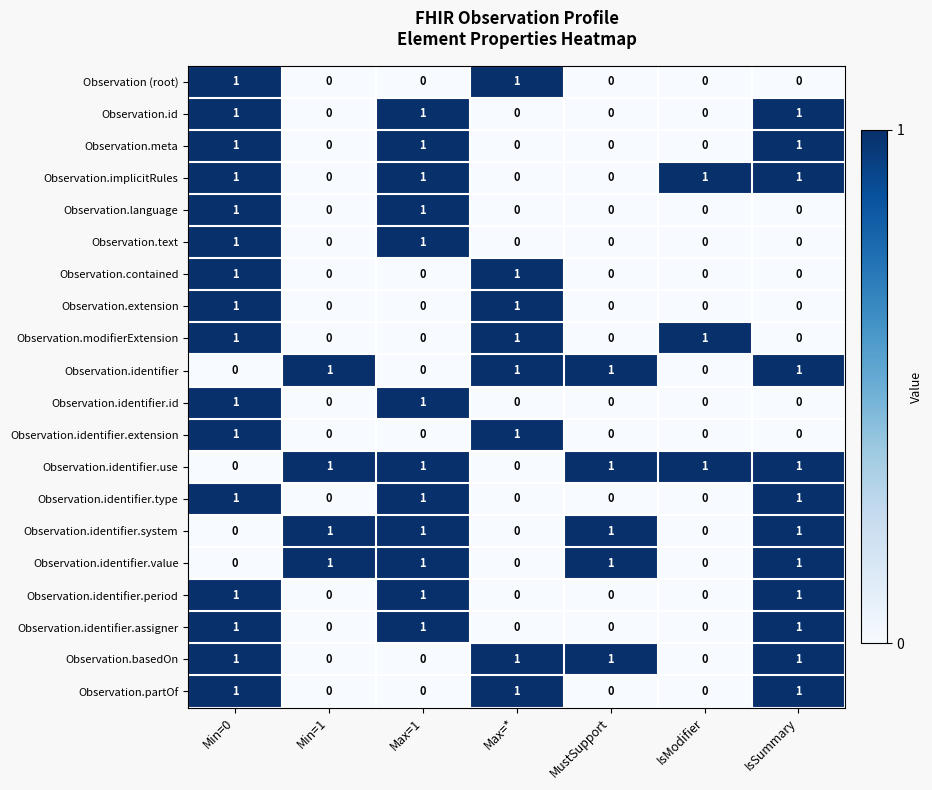

At which category is the sum across all series the highest?

Min=0